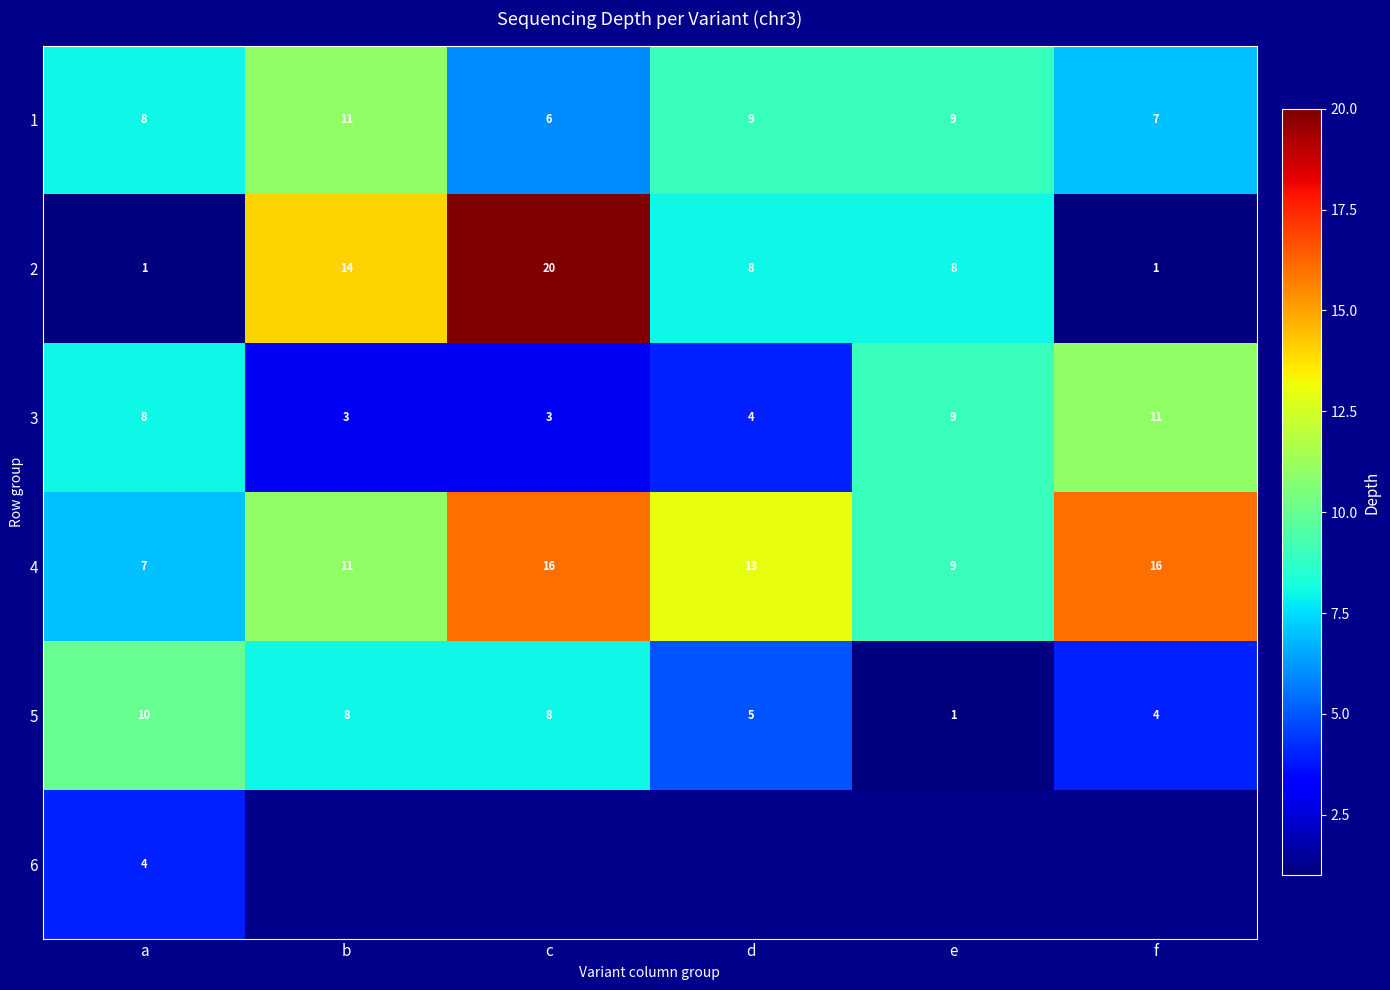

The 3 series shows 4 at d. True or false?

True